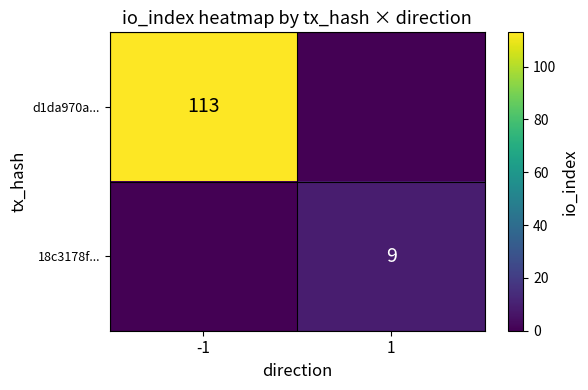

True or false: 18c3178f... has a value of 9 at 1.

True